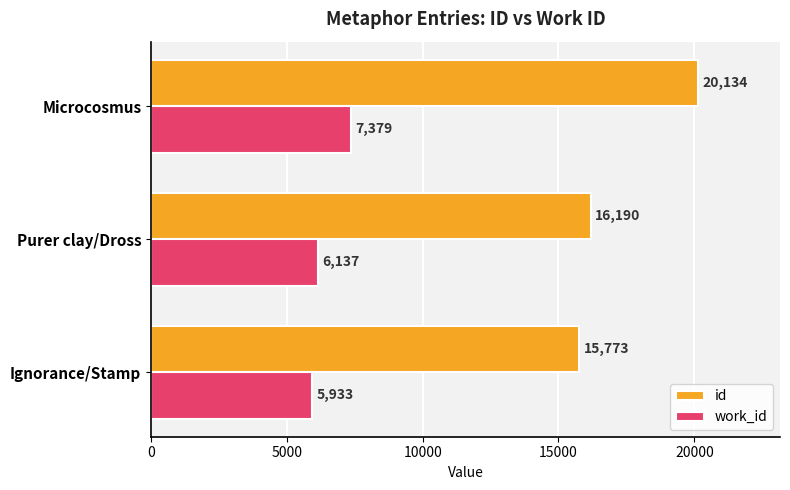

What is the approximate value of id at Microcosmus, to the nearest 10?

20130